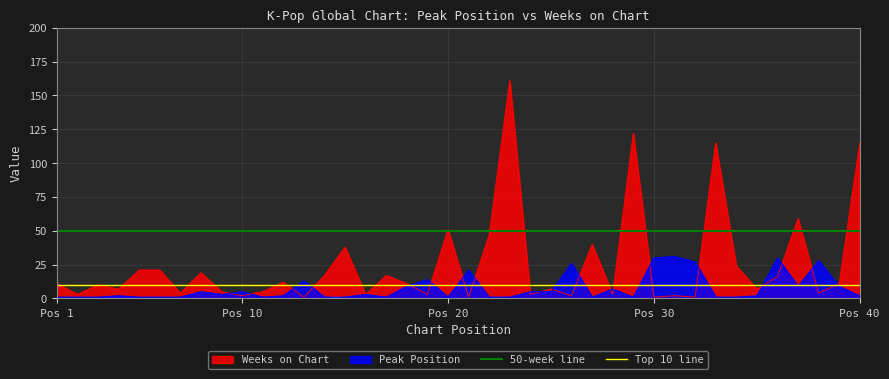

The value of Peak Position at Pos 10 is 5. True or false?

True